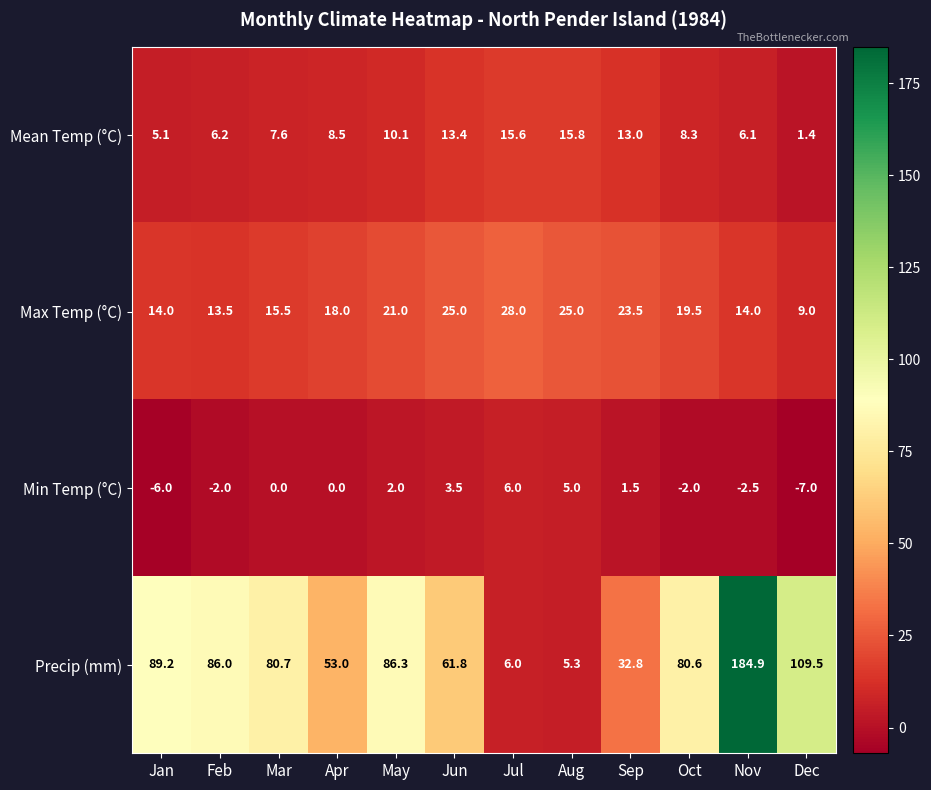

What is the difference between the maximum and second lowest values in the Precip (mm) series?

178.9